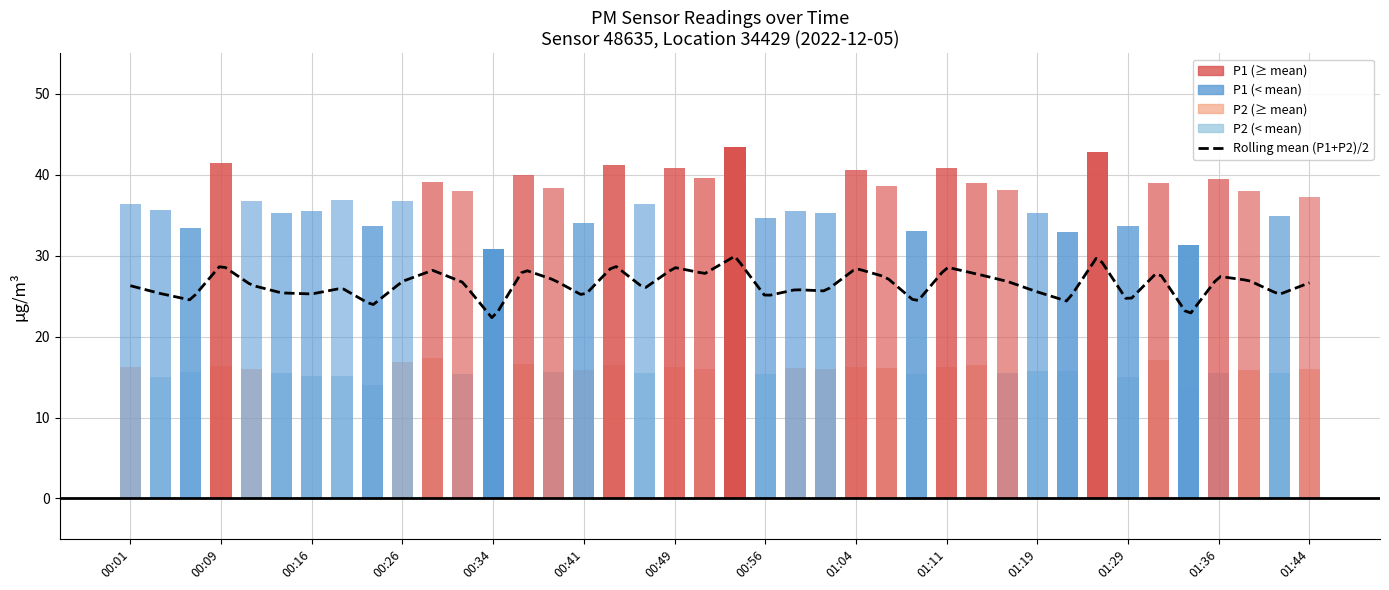

Rank the series at 00:16 from highest to lowest value.

P1, P2